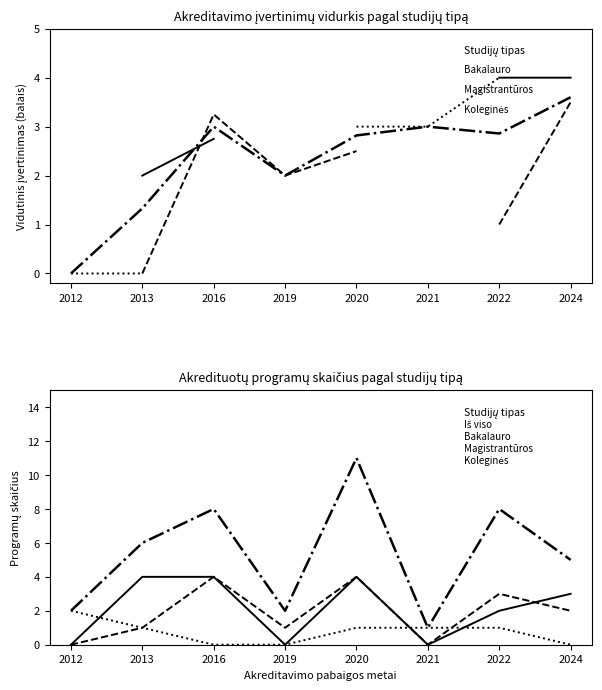

Where is the first local maximum for Visų vidurkis?

2016